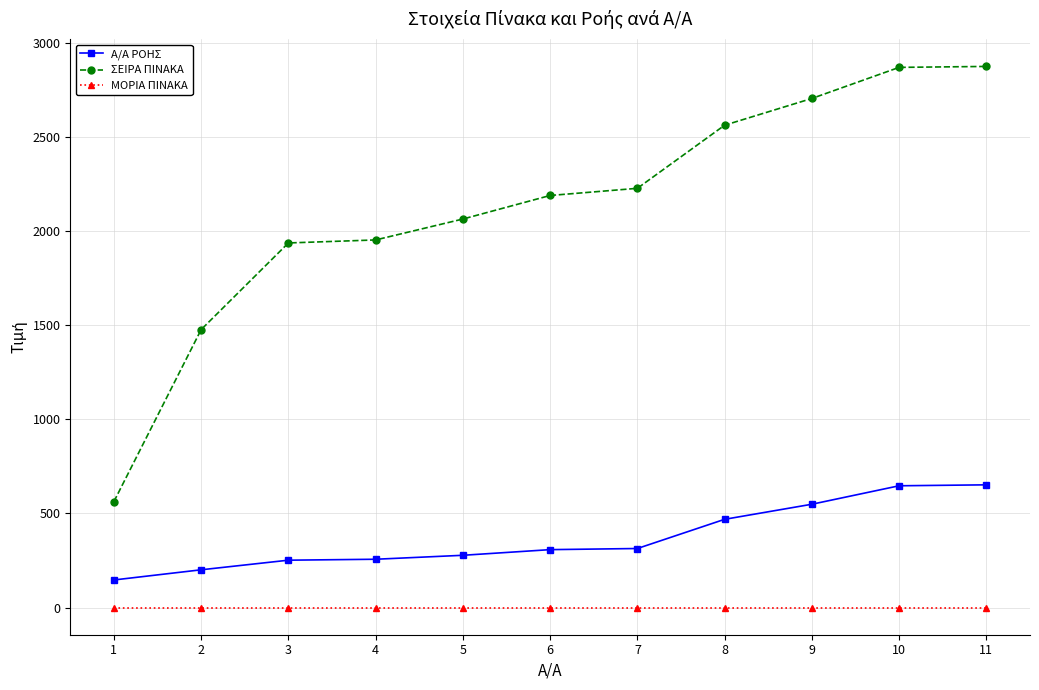

Is the value of ΣΕΙΡΑ ΠΙΝΑΚΑ at 1 greater than the value of ΜΟΡΙΑ ΠΙΝΑΚΑ at 7?

Yes